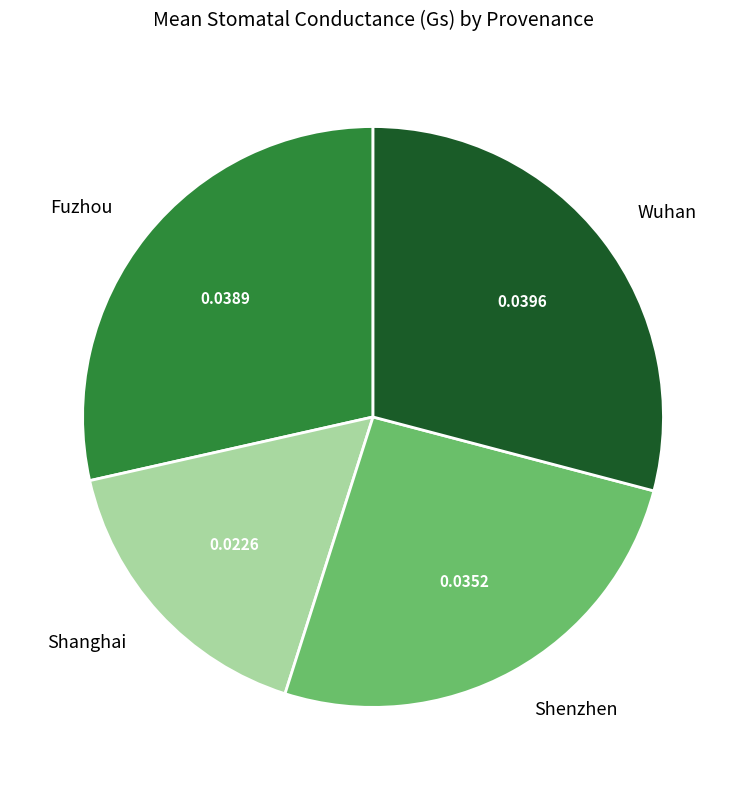

Is the sum of Fuzhou and Shanghai greater than half?

No